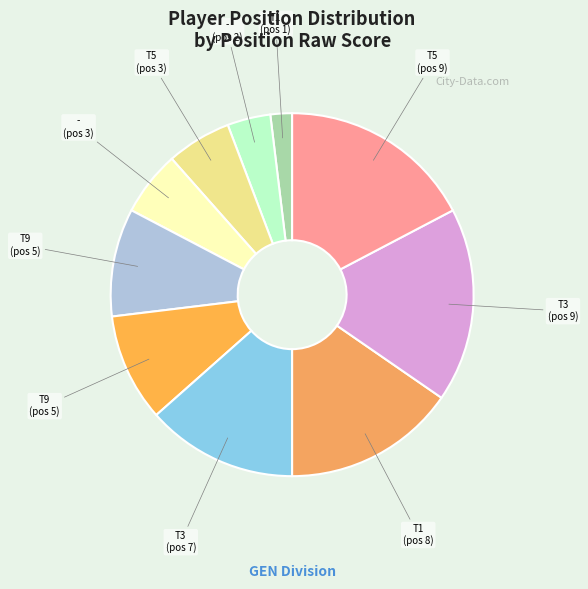

How many slices are in this pie chart?

10